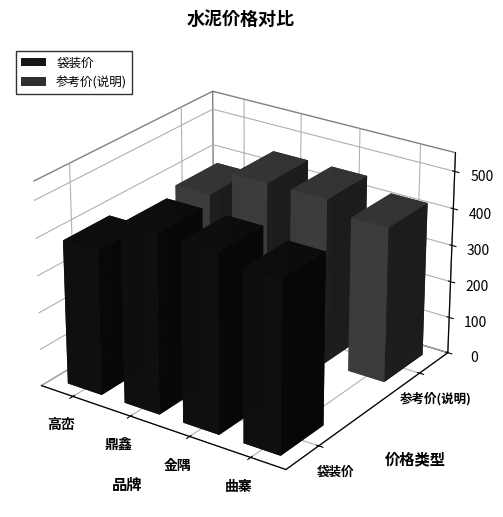

What is the spread (max minus min) of values at 曲寨?

40